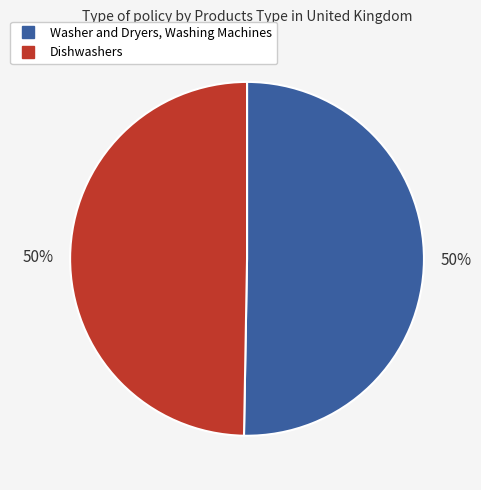

Is it true that Washer and Dryers, Washing Machines is 50% of the pie?

True